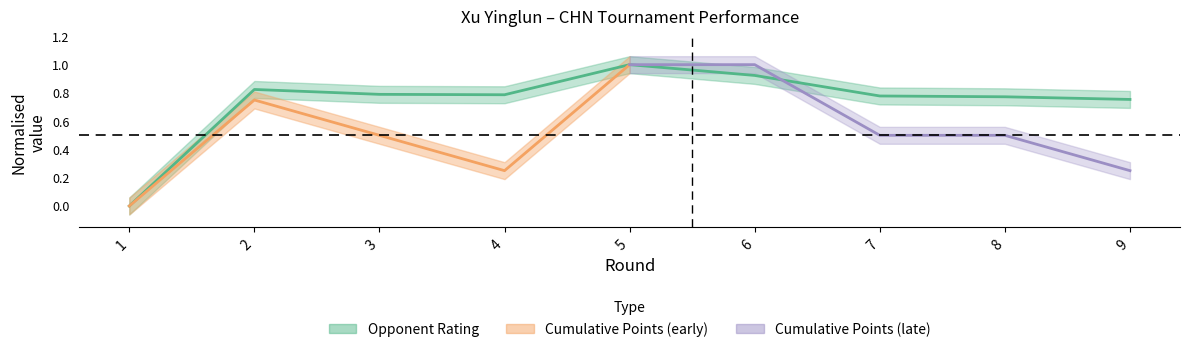

Reading left to right, transcribe all the data shown in this chart.

0.0	0.8	0.8	0.8	1.0	0.9	0.8	0.8	0.8